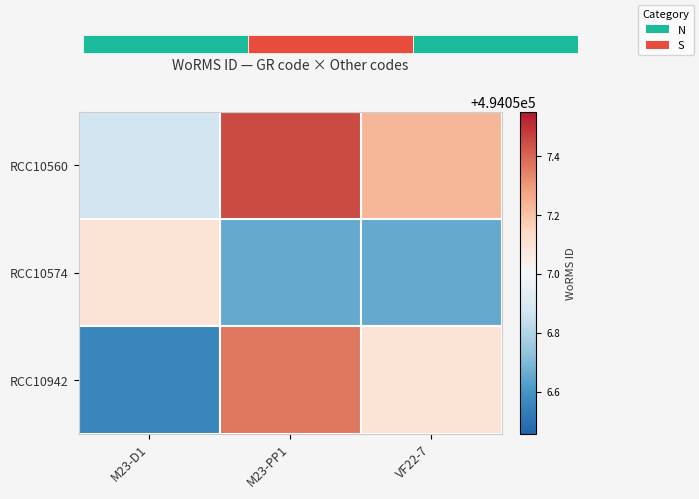

Rank the categories by RCC10574 value from highest to lowest.

M23-D1, M23-PP1, VF22-7